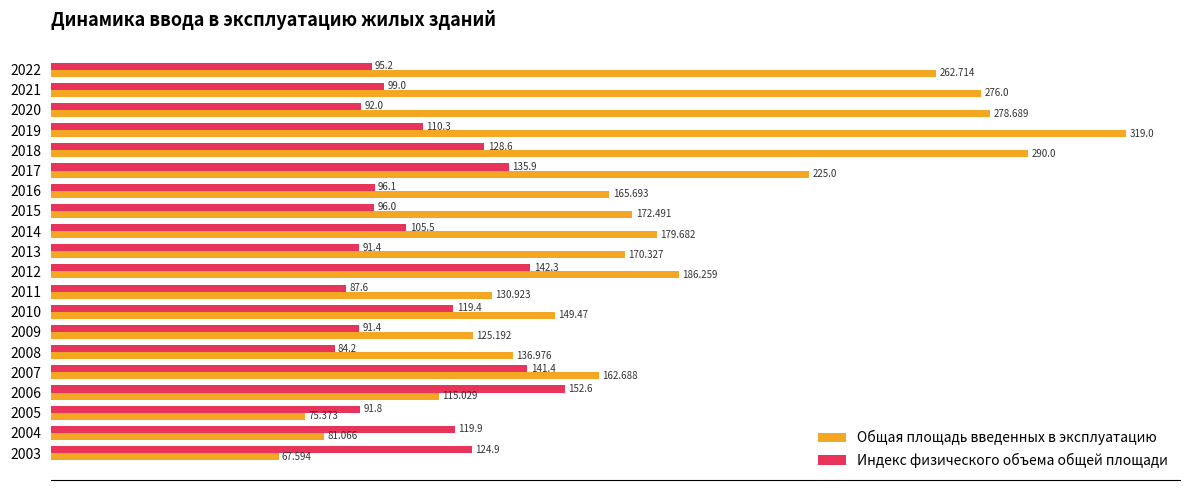

Between 2004 and 2008, which series saw the biggest shift?

Общая площадь введенных в эксплуатацию